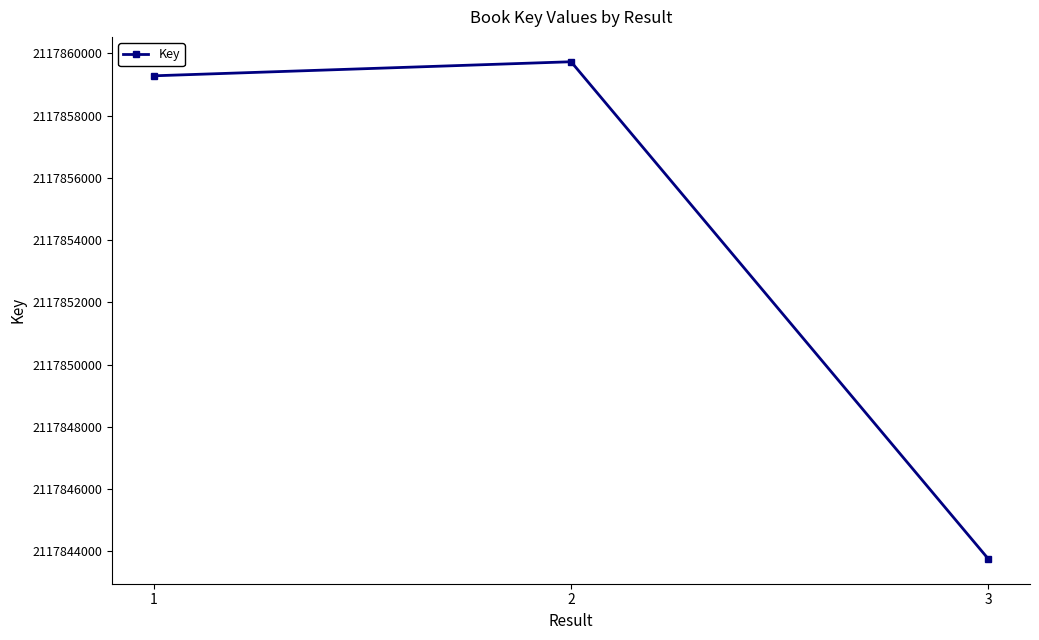

What is the approximate value at 2?

2117859732